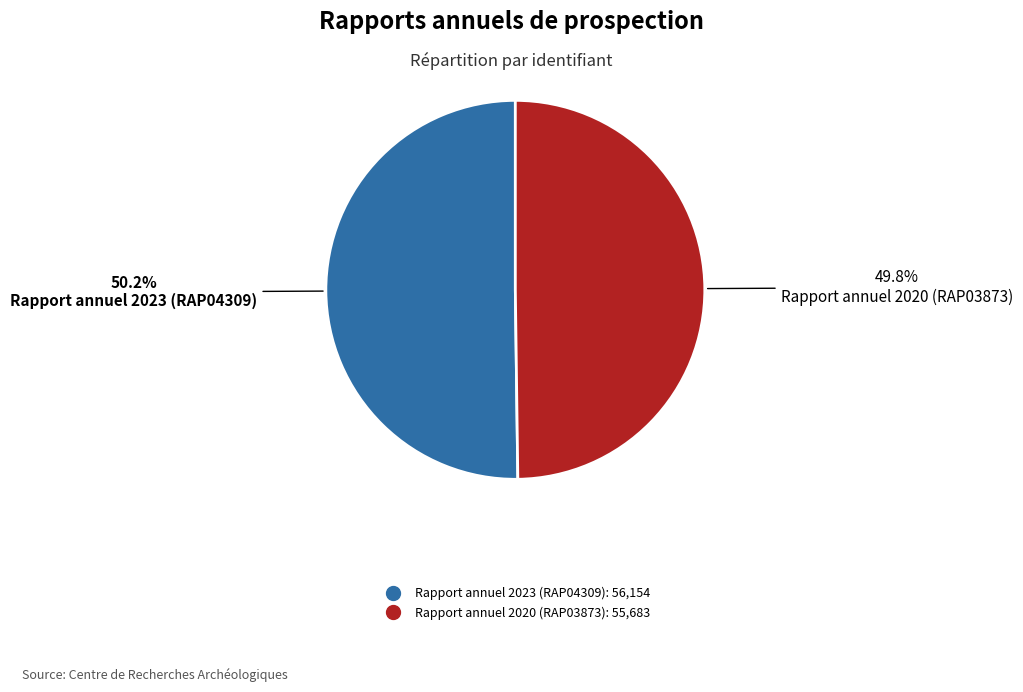

Is it true that Rapport annuel 2023 (RAP04309) is 50% of the pie?

True